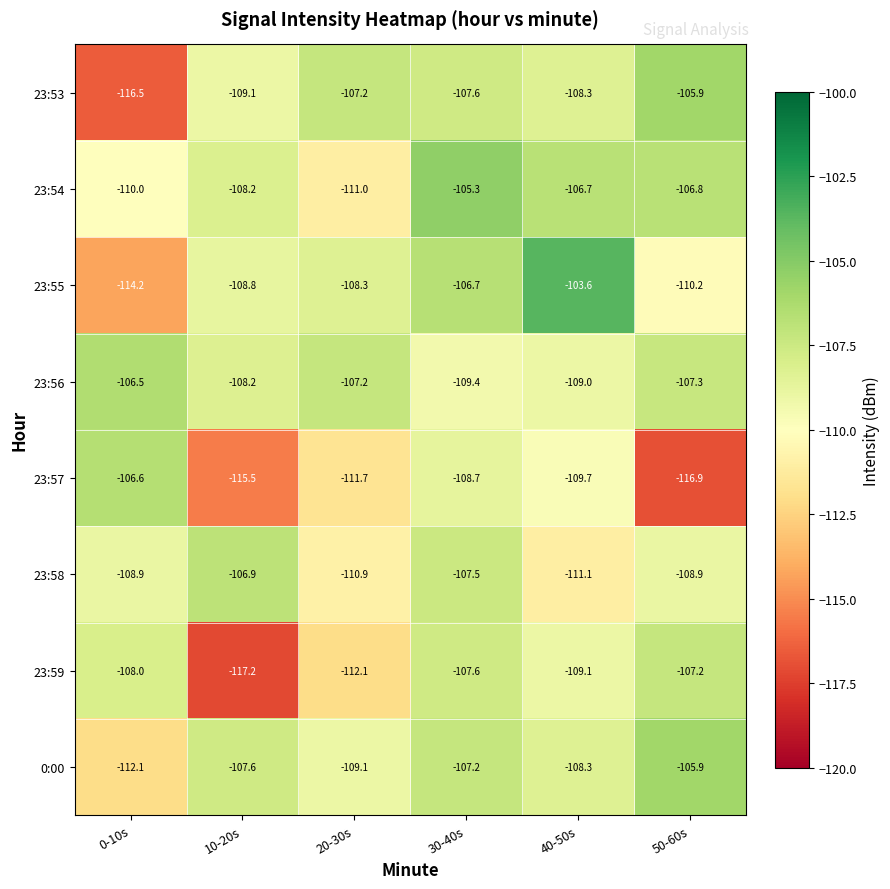

Which label corresponds to the largest value in the chart?

40-50s